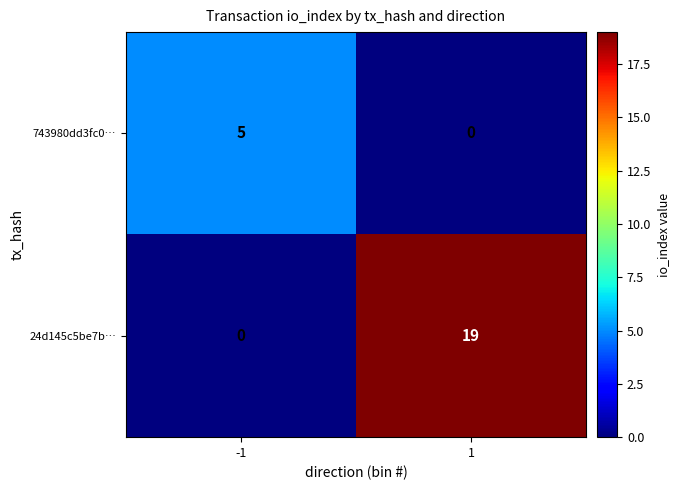

Is it true that 743980dd3fc0… equals 0 at 1?

True